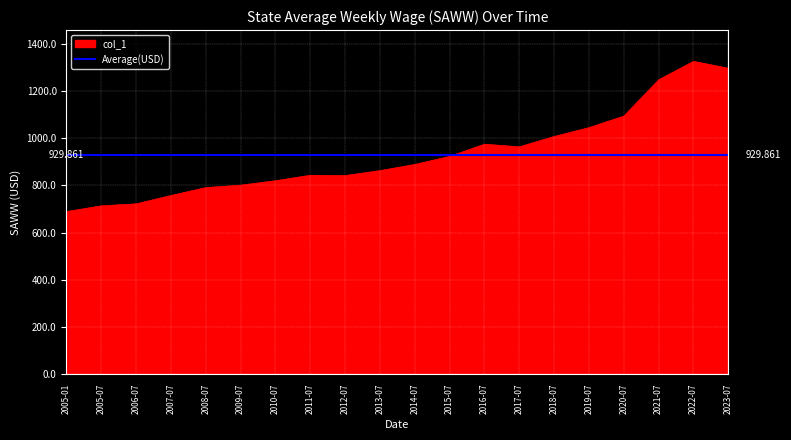

Is the value of Average(USD) at 2021-07 greater than the value of col_1 at 2016-07?

No